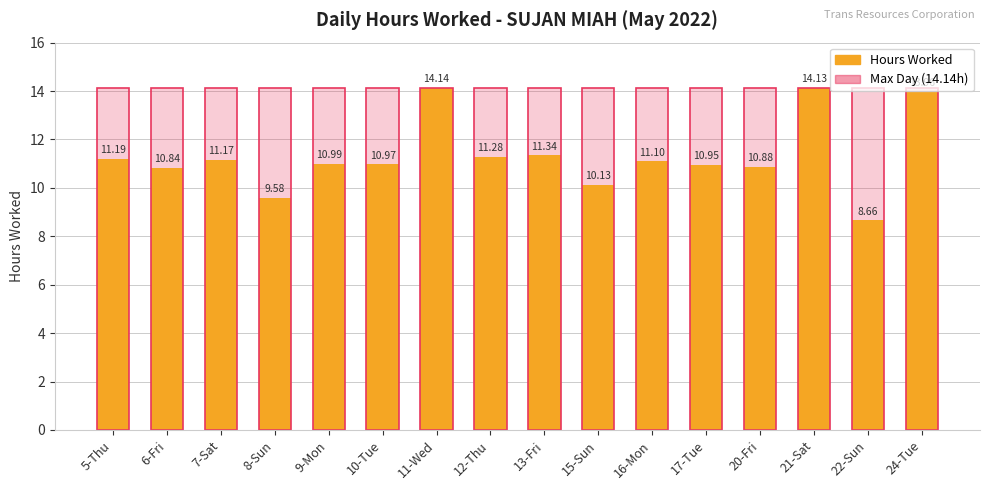

Read the Max Hours (14.14) value at 13-Fri.

14.1